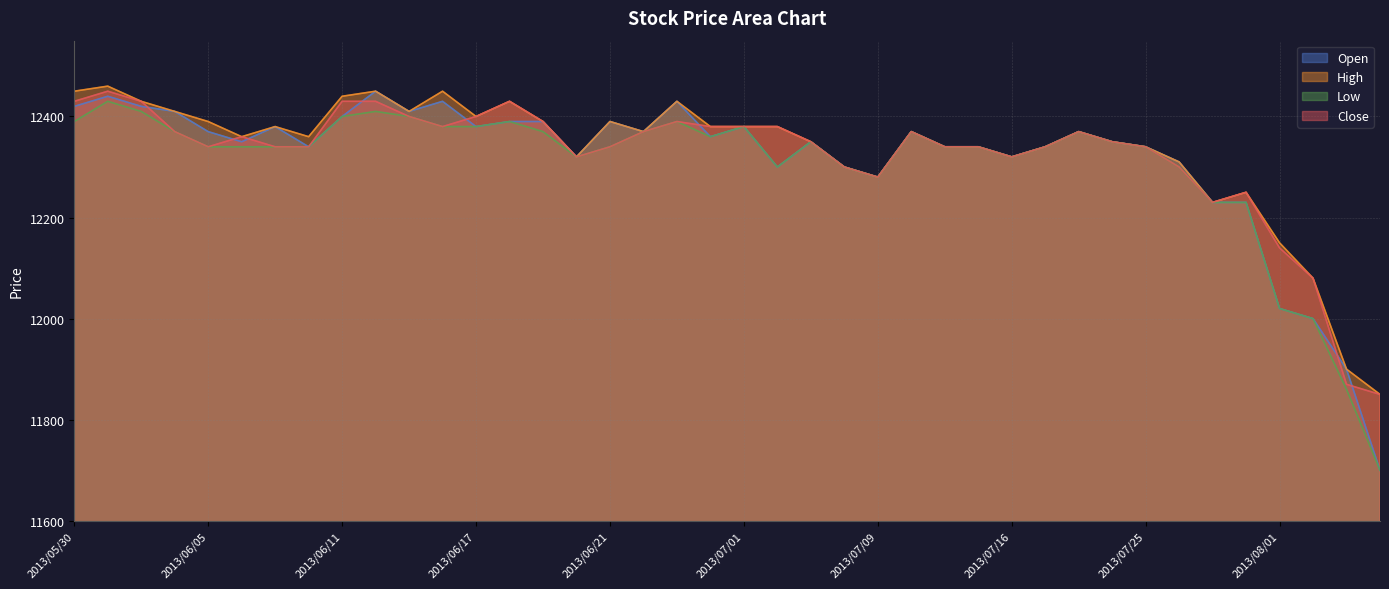

The value of Low at 2013/07/04 is 12350. True or false?

True